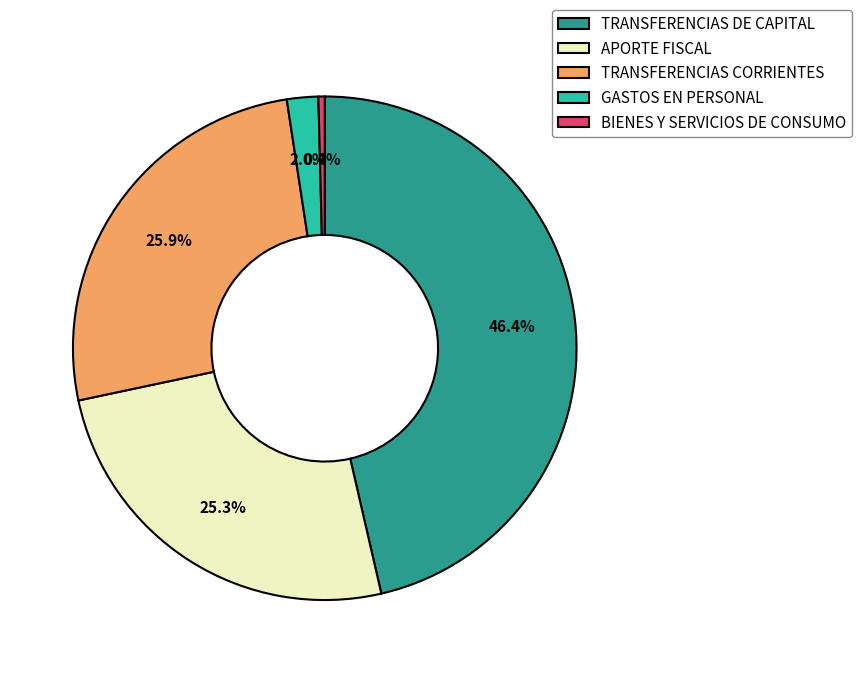

Rank the categories by value from highest to lowest.

TRANSFERENCIAS DE CAPITAL, TRANSFERENCIAS CORRIENTES, APORTE FISCAL, GASTOS EN PERSONAL, BIENES Y SERVICIOS DE CONSUMO